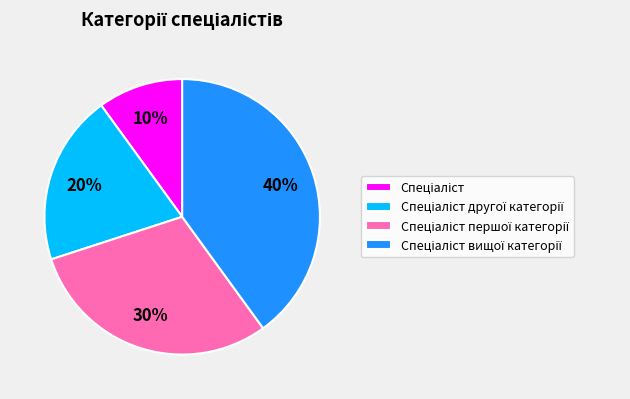

To the nearest percent, what is the difference between the largest and smallest slice percentages?

30%